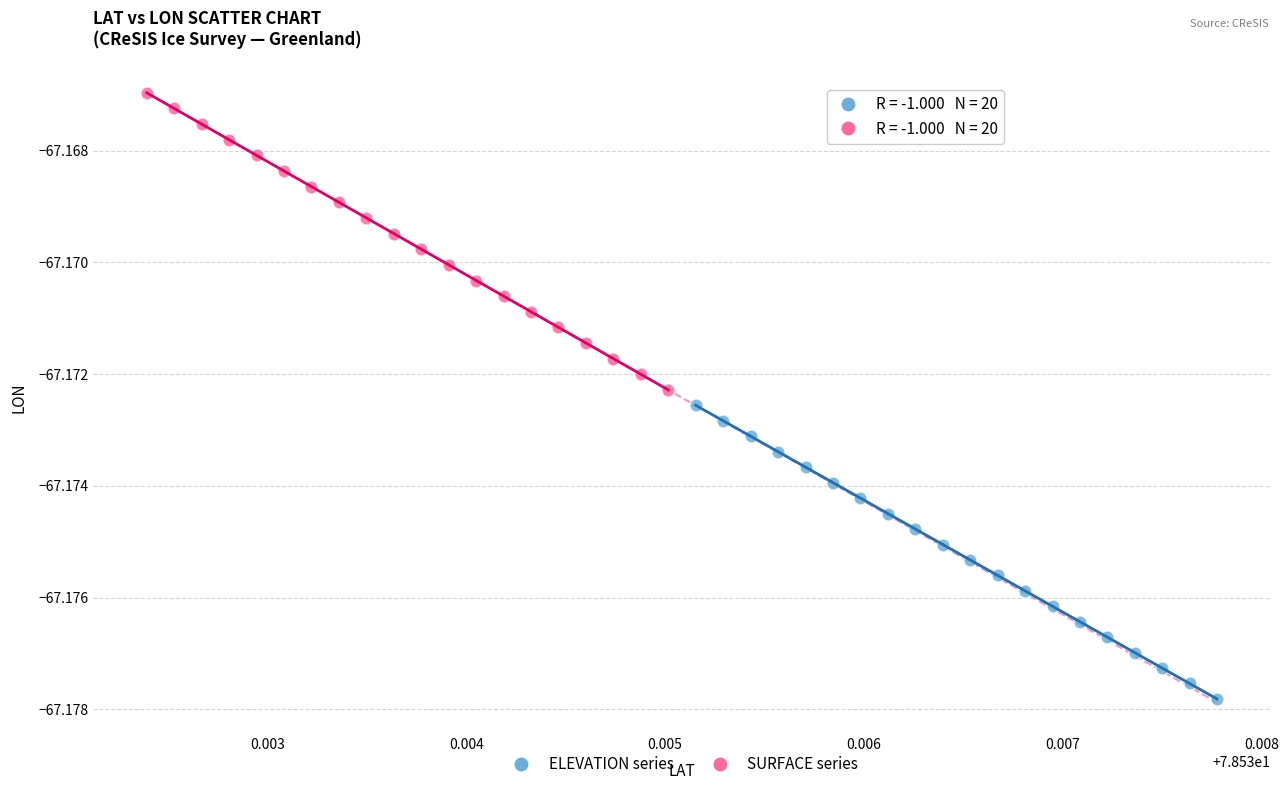

What are all the series names shown in the legend?

ELEVATION series, SURFACE series